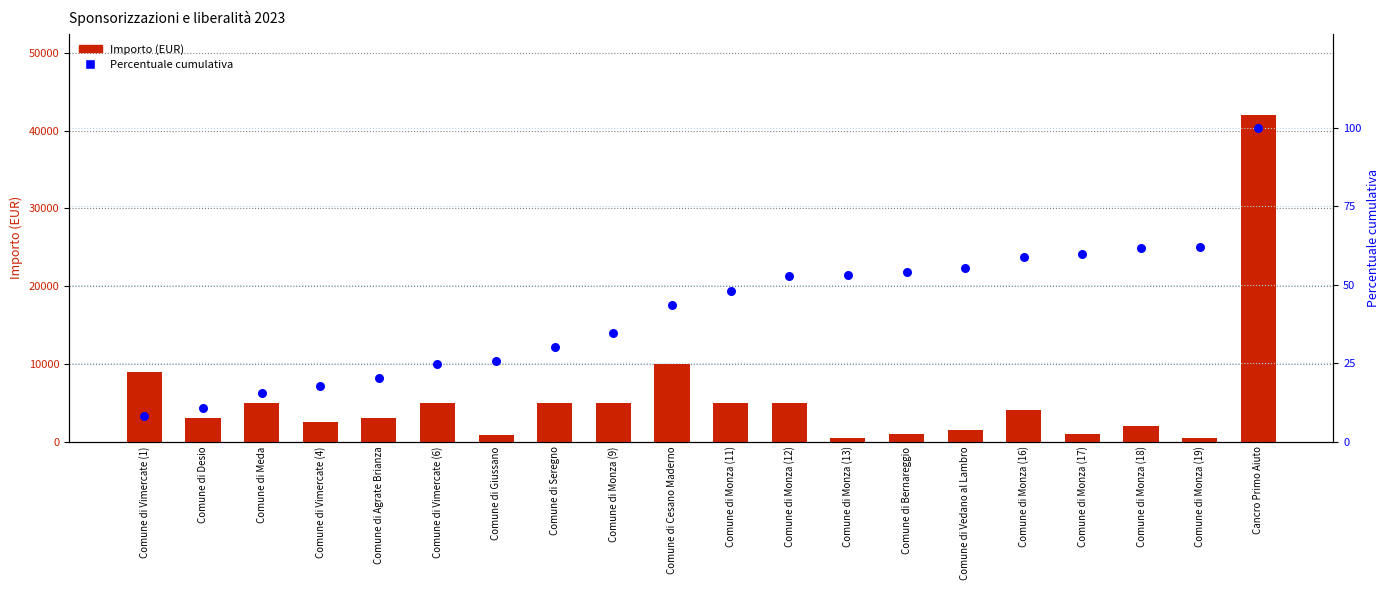

At how many categories does at least one series exceed 12249?

1